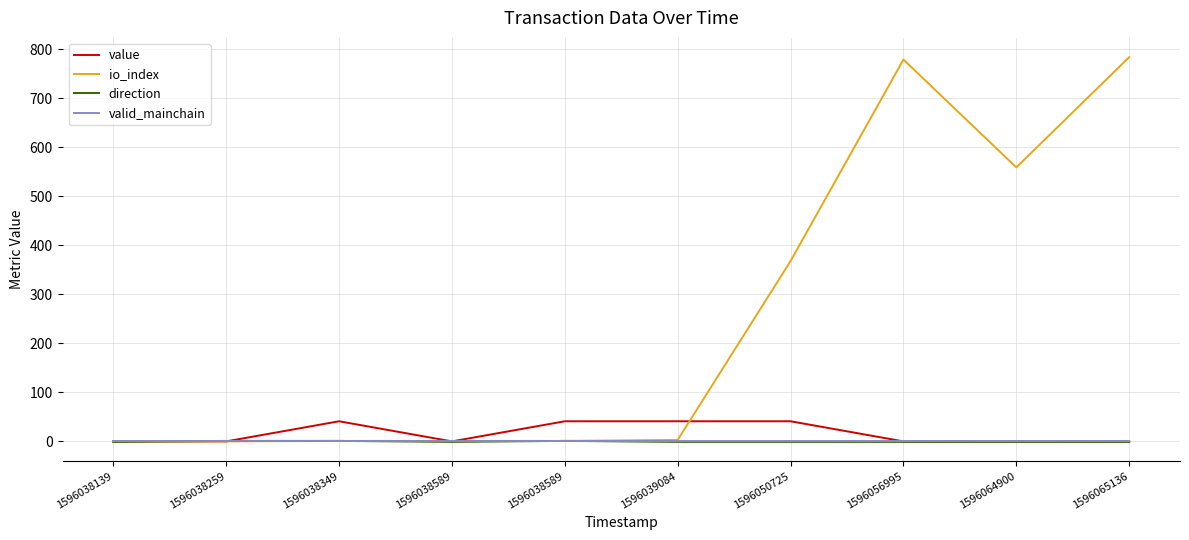

Reading left to right, transcribe all the data shown in this chart.

value: 0.2	0.0	41.1	0.0	41.1	41.1	41.1	0.0	0.2	0.0
io_index: 0.0	0.0	1.0	1.0	1.0	3.0	368.0	779.0	559.0	784.0
direction: -1.0	1.0	1.0	-1.0	1.0	-1.0	-1.0	-1.0	-1.0	-1.0
valid_mainchain: 1.0	1.0	1.0	1.0	1.0	1.0	1.0	1.0	1.0	1.0